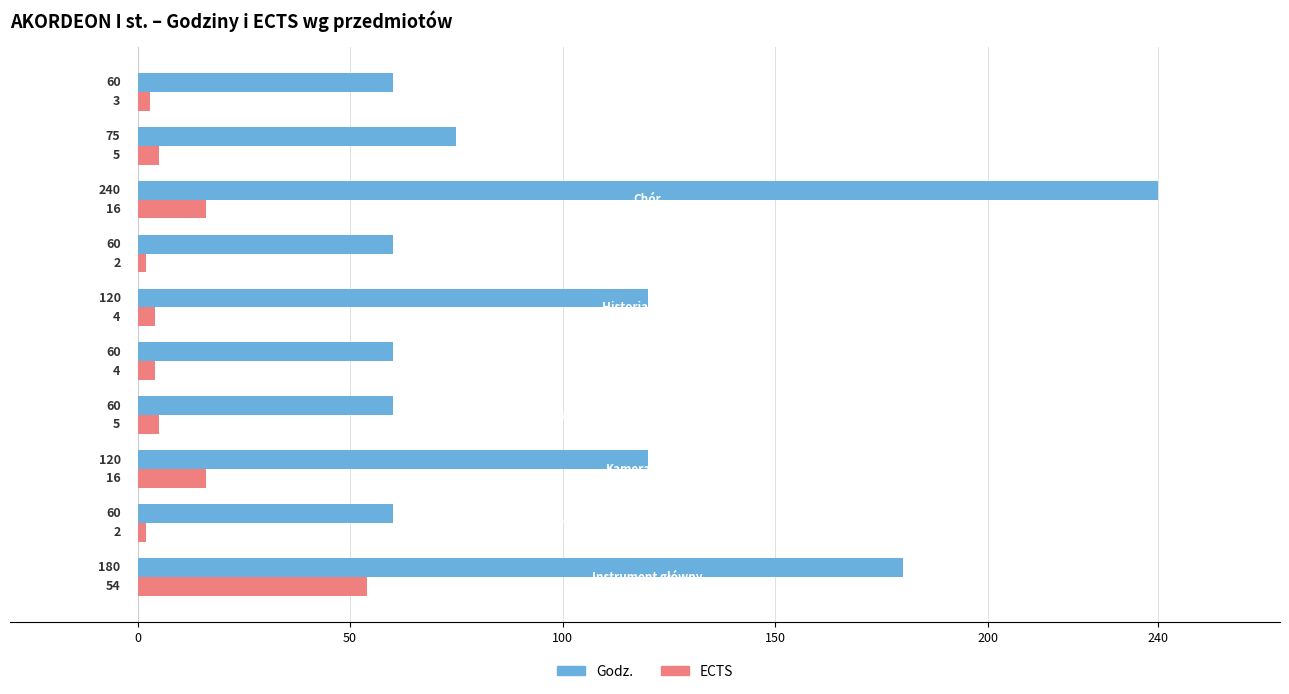

What is the maximum value shown in the chart?

240